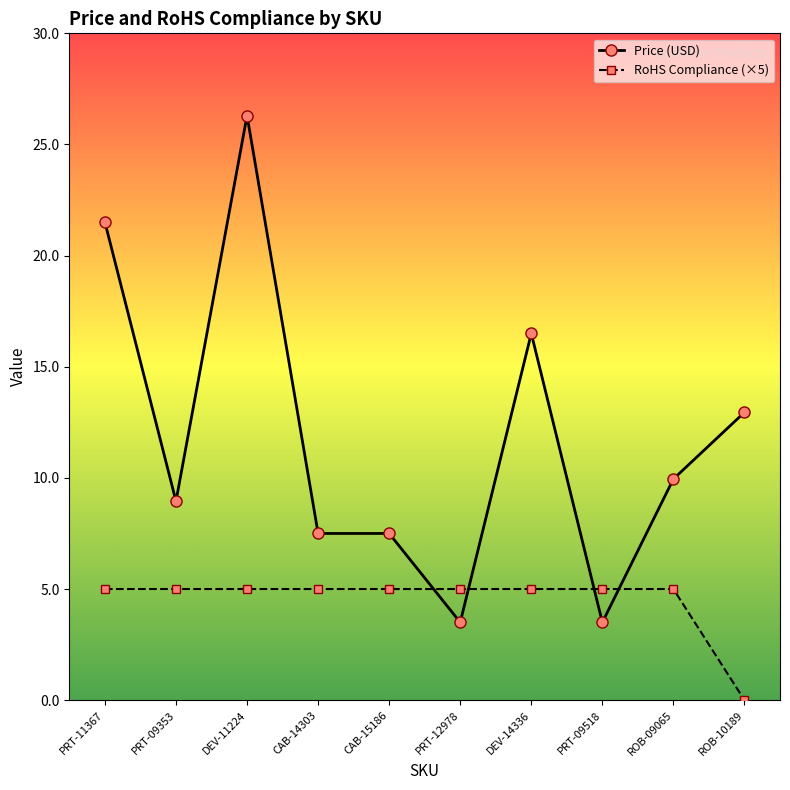

Between PRT-11367 and ROB-10189, which series saw the biggest shift?

Price (USD)